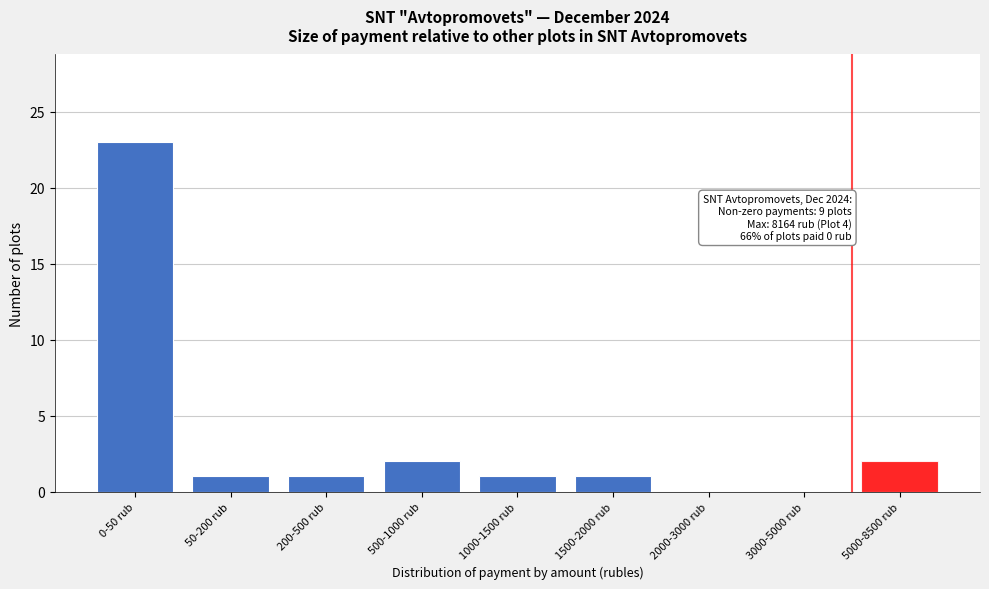

Reading left to right, transcribe all the data shown in this chart.

0-50 rub=23	50-200 rub=1	200-500 rub=1	500-1000 rub=2	1000-1500 rub=1	1500-2000 rub=1	2000-3000 rub=0	3000-5000 rub=0	5000-8500 rub=2